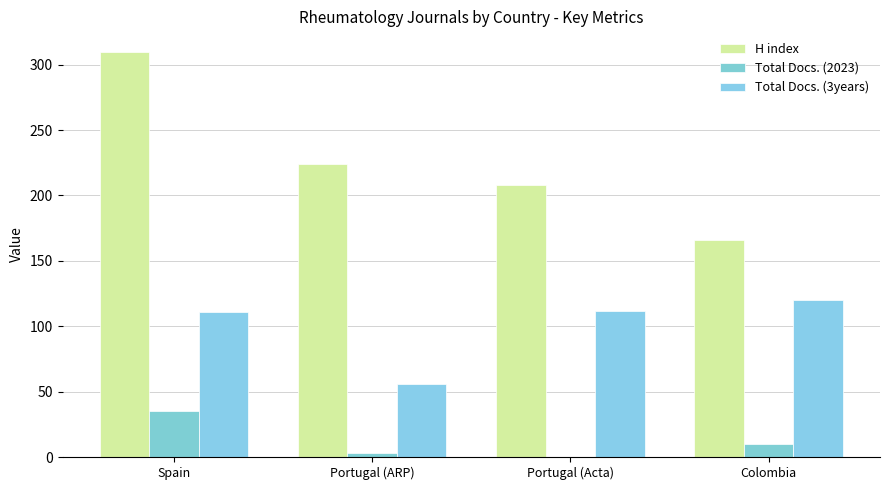

Which label corresponds to the smallest value in the chart?

Portugal (Acta)